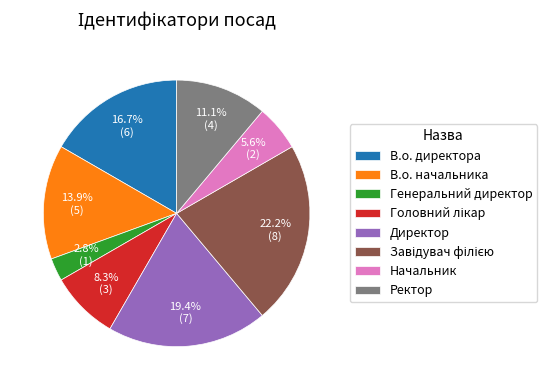

What percentage is NOT represented by Директор?

80.6%